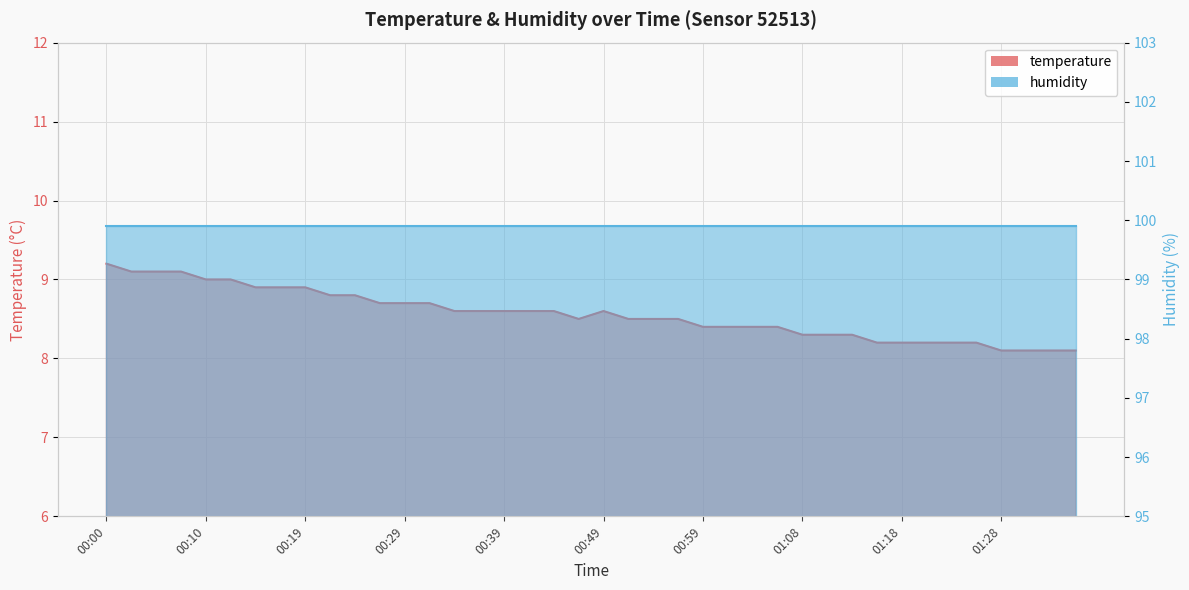

What position from the left is 00:46?

20